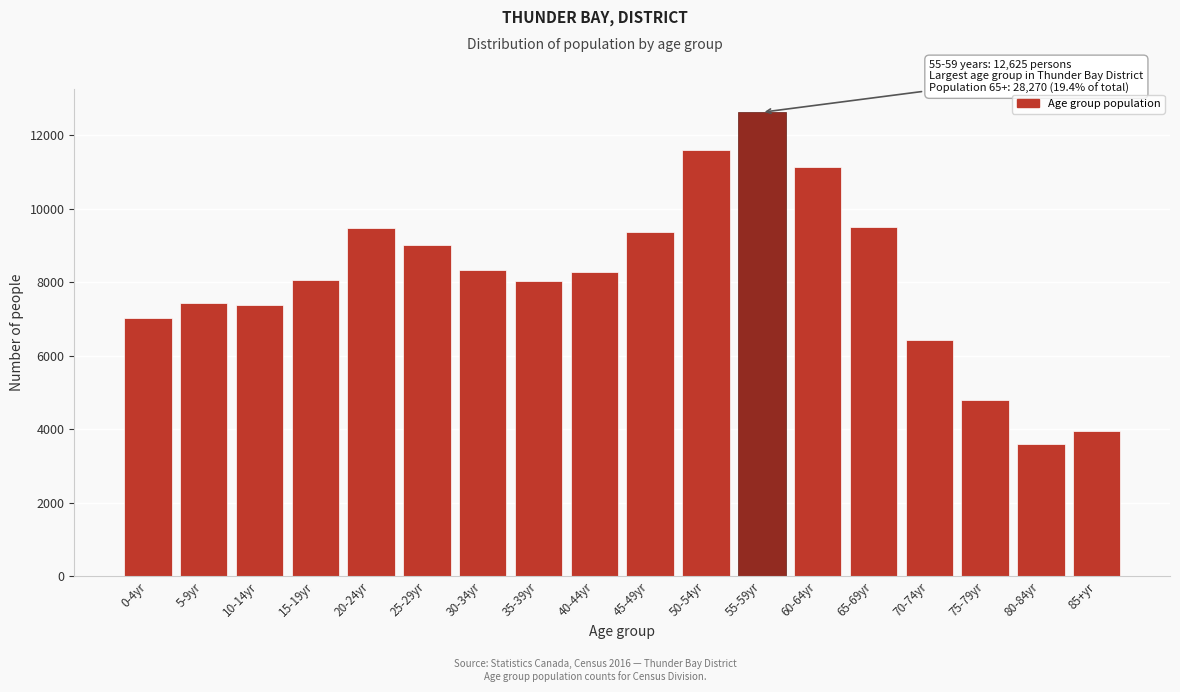

What is the label of the 6th bar from the right?

60-64yr